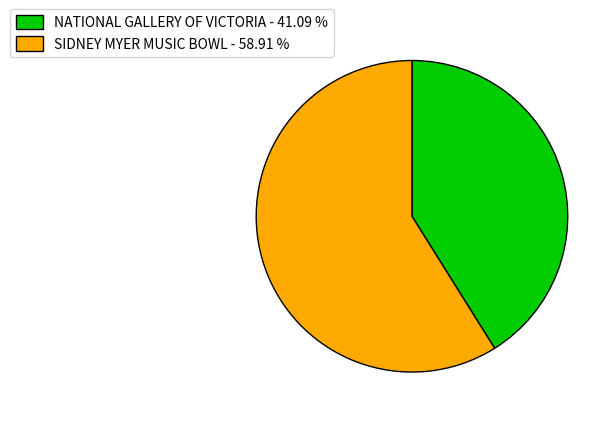

Is NATIONAL GALLERY OF VICTORIA the majority of the pie?

No